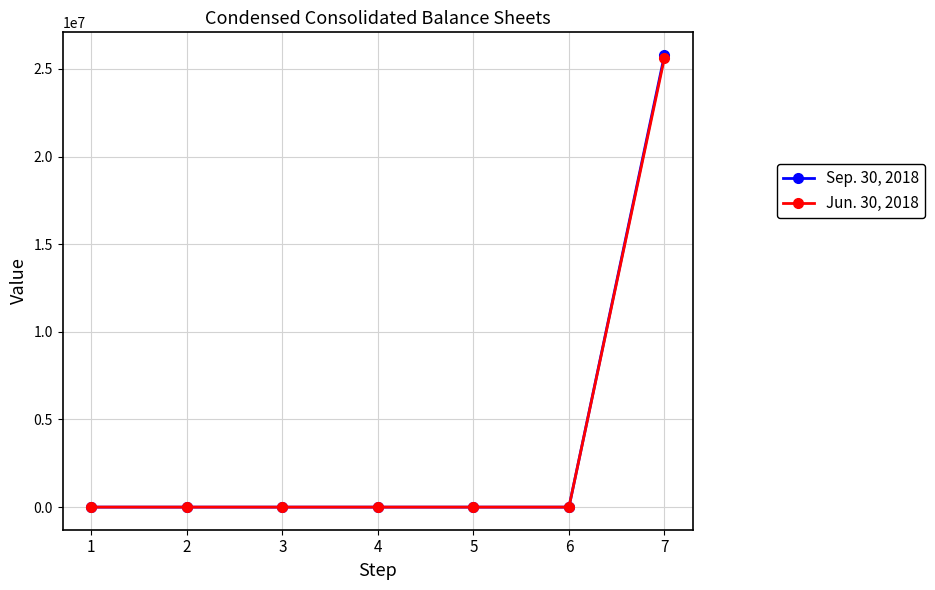

What is the difference between the Jun. 30, 2018 values at 1 and 5?

409